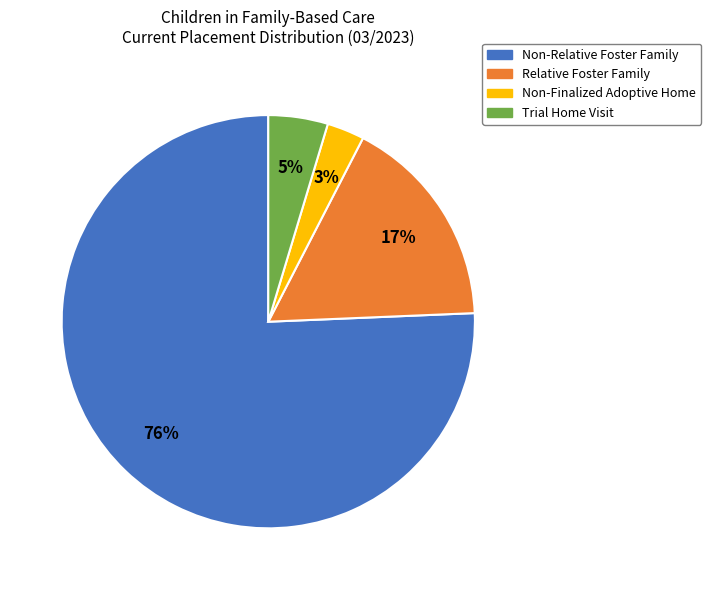

Rank the categories by value from lowest to highest.

Non-Finalized Adoptive Home, Trial Home Visit, Relative Foster Family, Non-Relative Foster Family